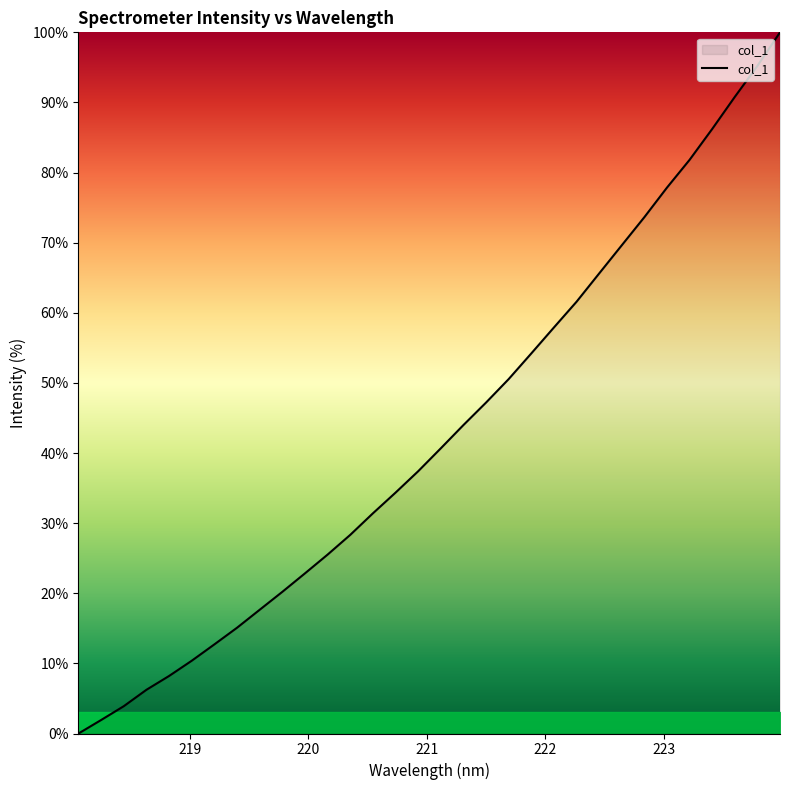

What is the difference between the maximum and minimum values?

100.0